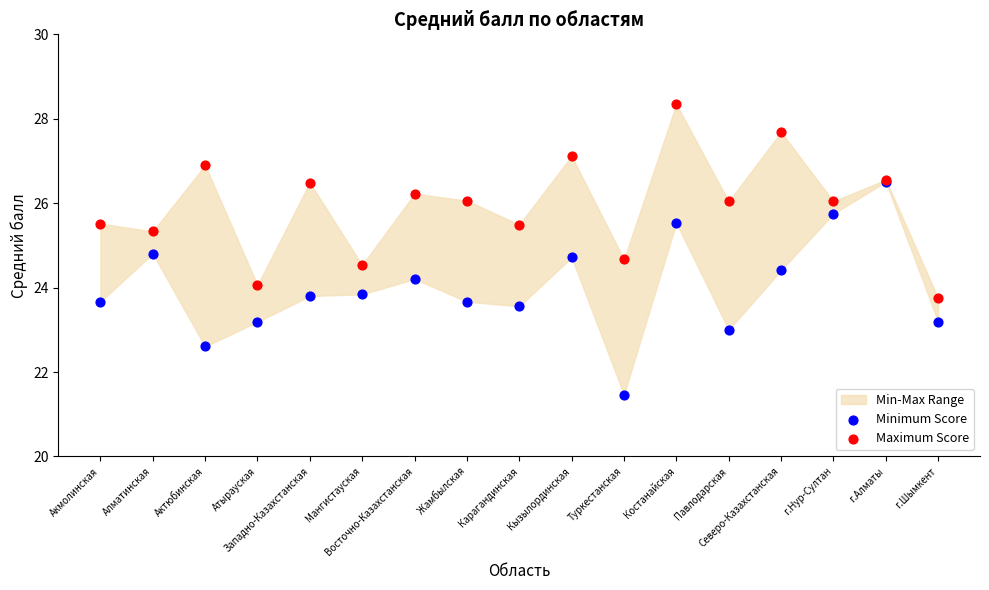

Which series contains the highest Y value?

Maximum Score